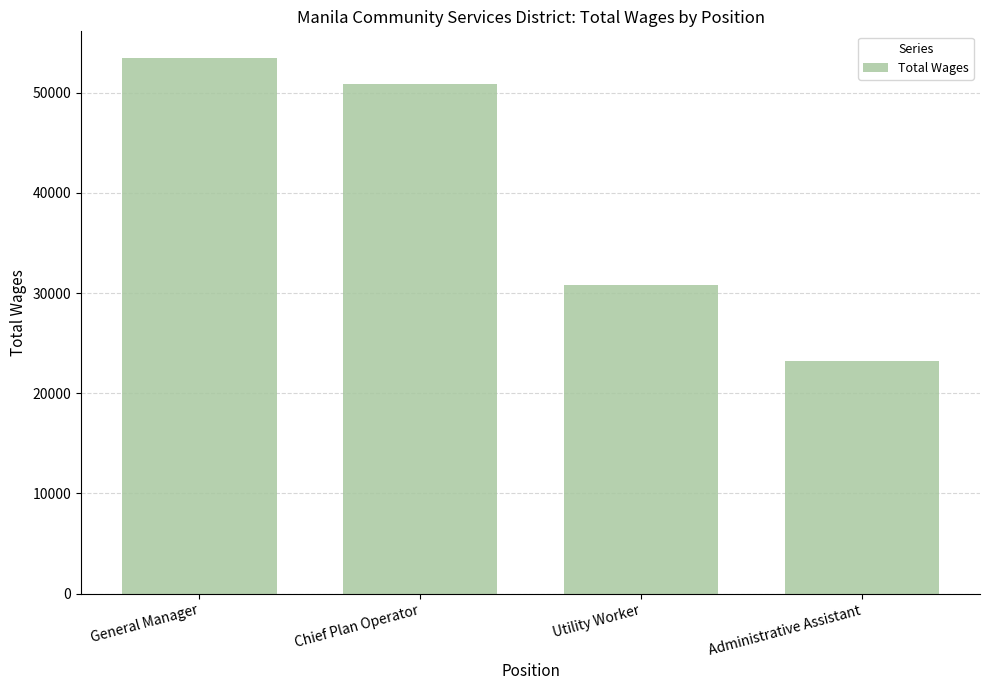

Where does the data first go above 50857?

General Manager